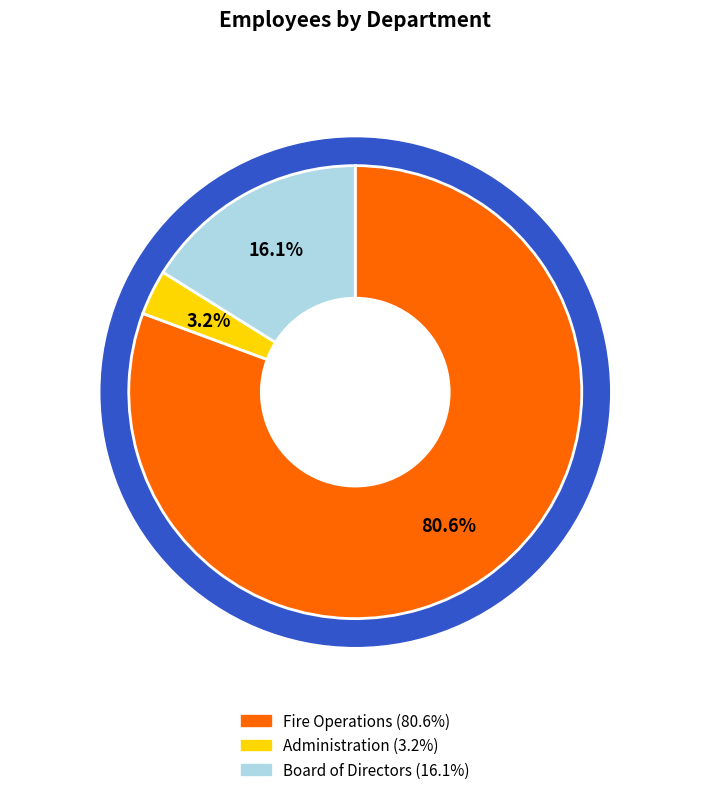

What is the smallest slice in the pie chart?

Administration